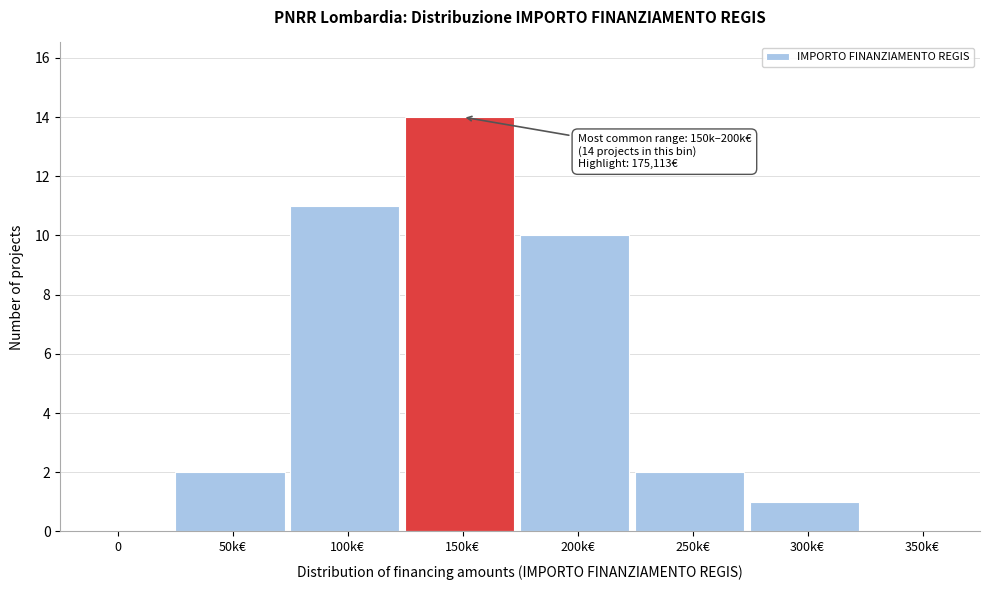

Reading right to left, what are all the values shown in this chart?

350k€=0	300k€=1	250k€=2	200k€=10	150k€=14	100k€=11	50k€=2	0=0